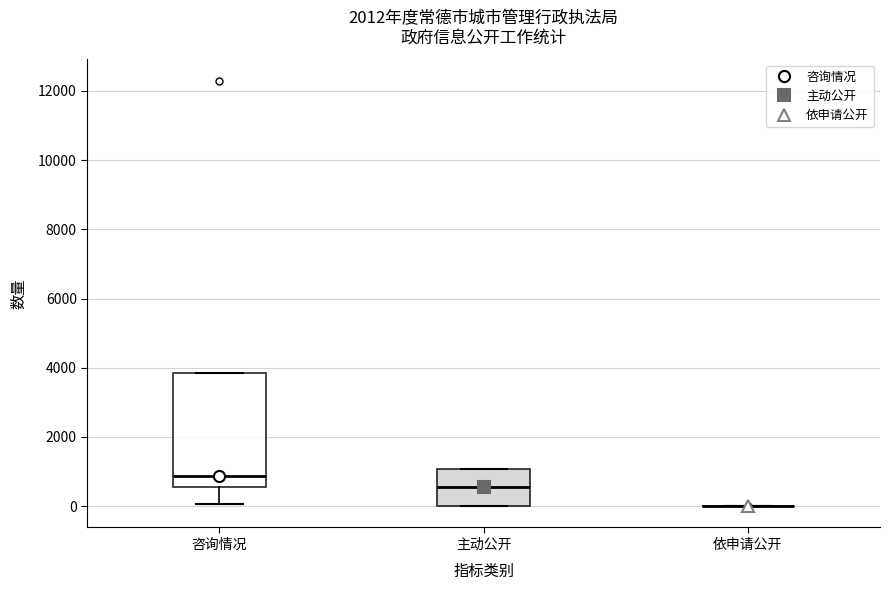

Where is the lower edge of the box for 咨询情况 on the y-axis? The values are not printed on the chart, so give them approximately, as read against the axis.

600